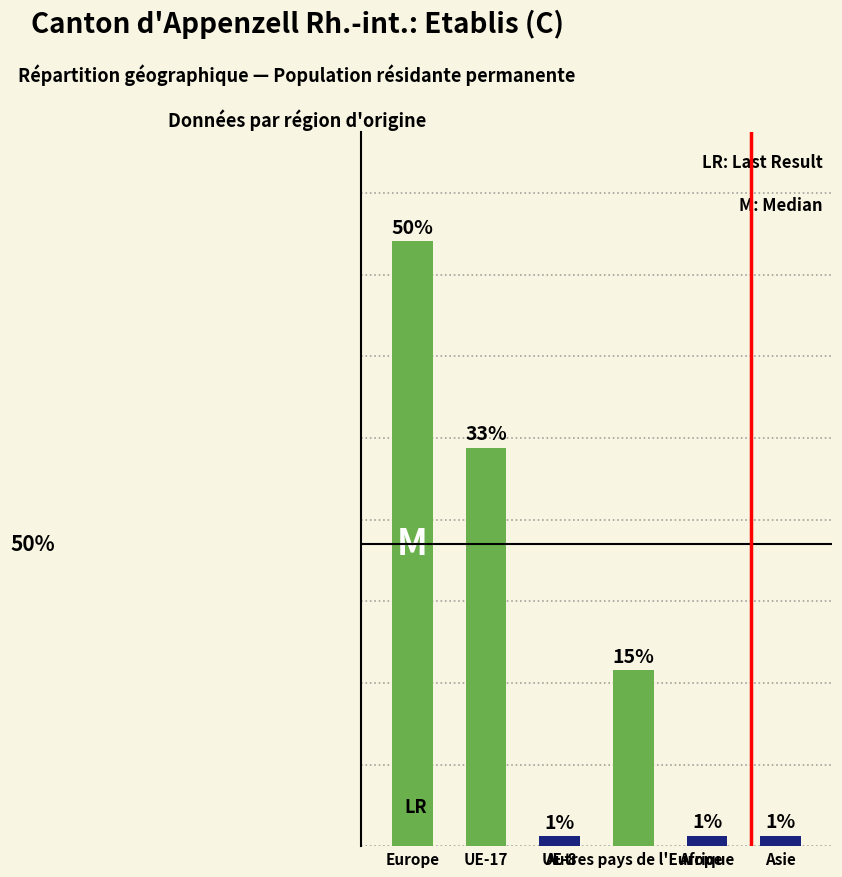

Approximately how many times larger is the value at Afrique compared to UE-8?

1.1